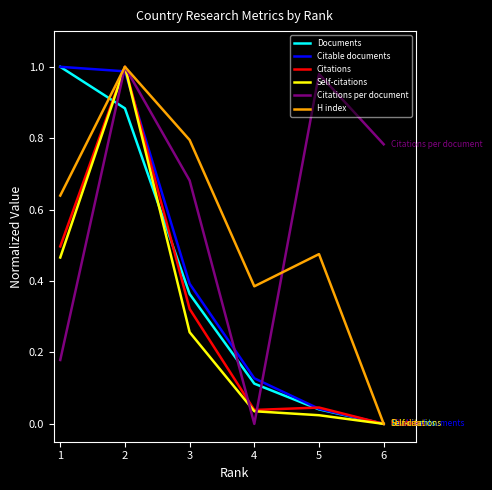

Where do Documents and Citations per document first cross each other?

1 and 2